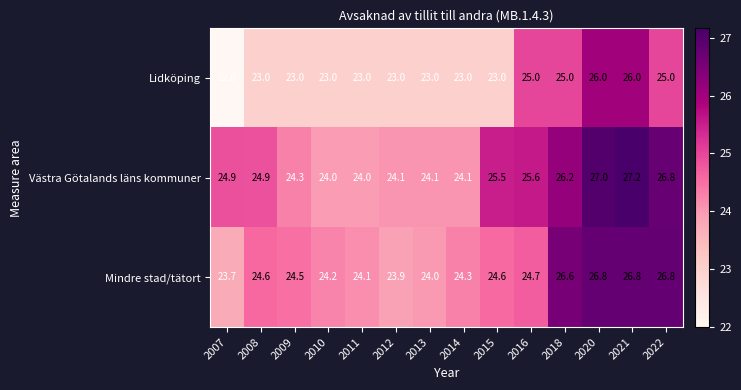

How many Lidköping values are between 23 and 25?

11